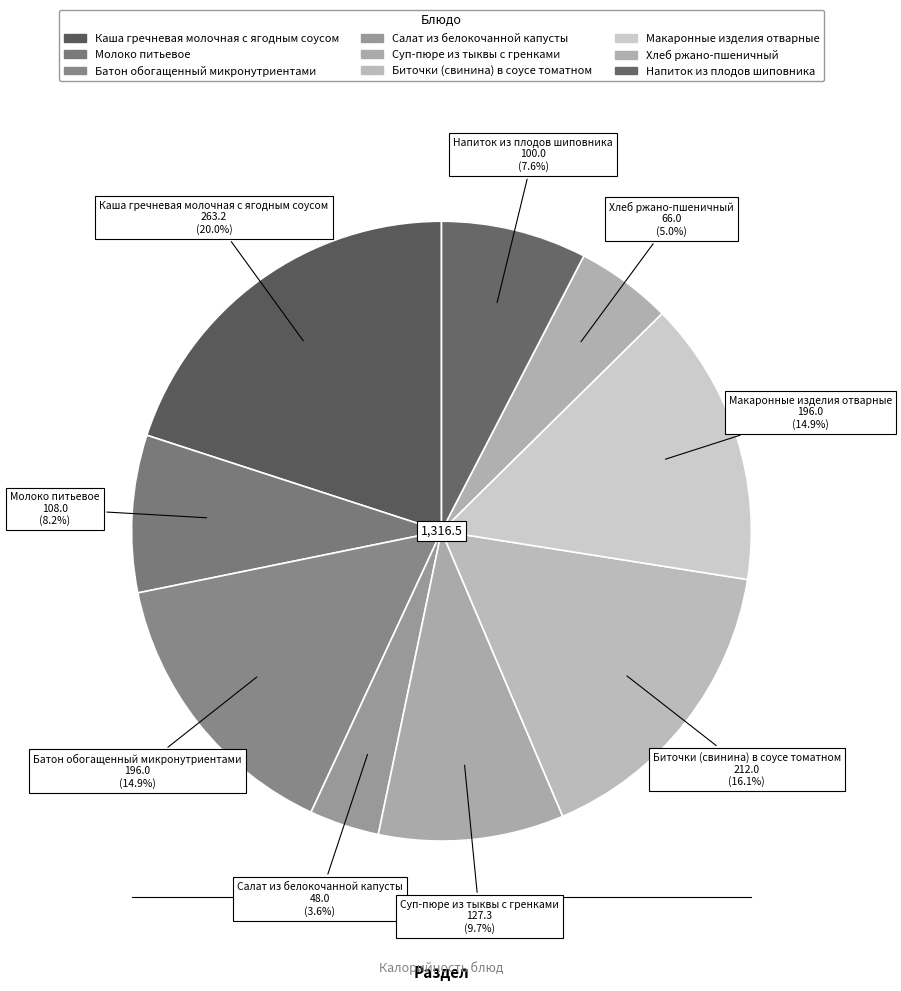

Is it true that Напиток из плодов шиповника is 8% of the pie?

True